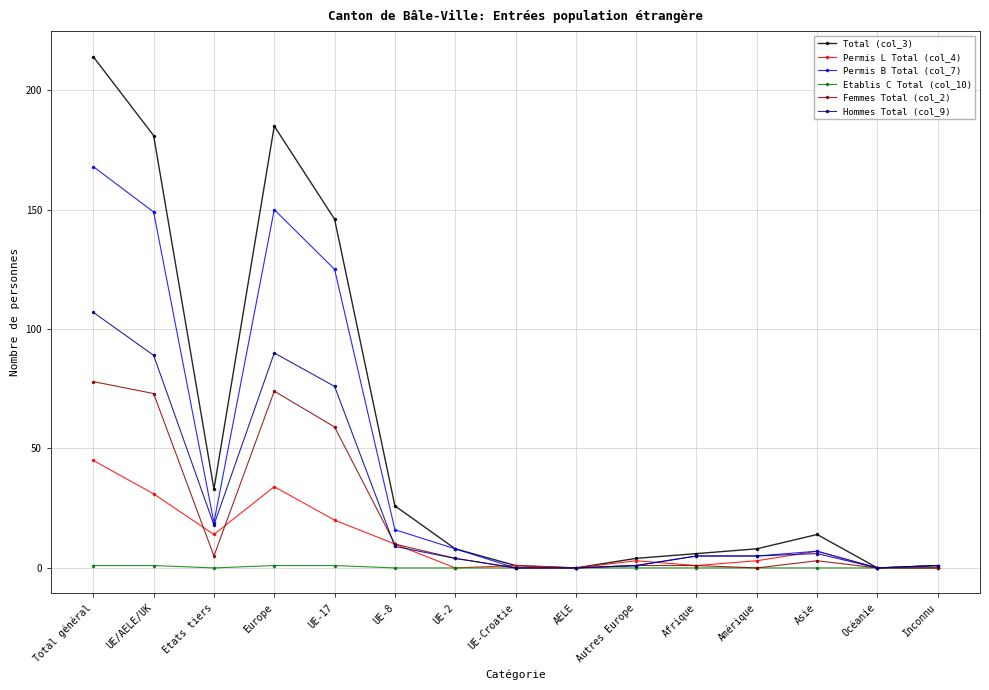

Which label corresponds to the largest value in the chart?

Total général